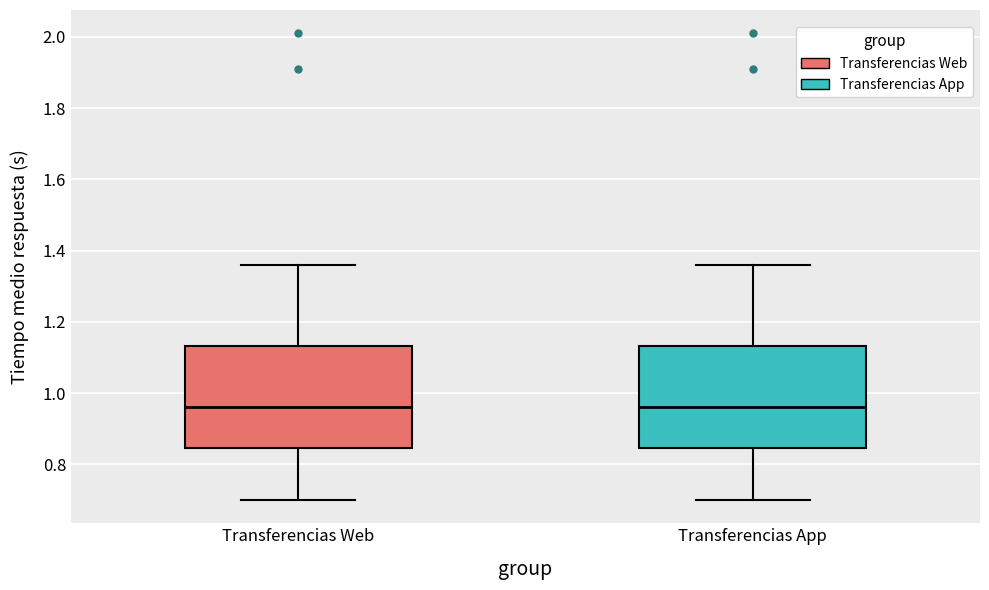

Reading left to right, read every box against the y-axis: the position of its median line, the range the box covers, and the ends of its whiskers. The values are not printed on the chart, so give them approximately, as read against the axis.

Transferencias Web: median 0.96, box 0.84 to 1.14, whiskers 0.70 to 1.36
Transferencias App: median 0.96, box 0.84 to 1.14, whiskers 0.70 to 1.36